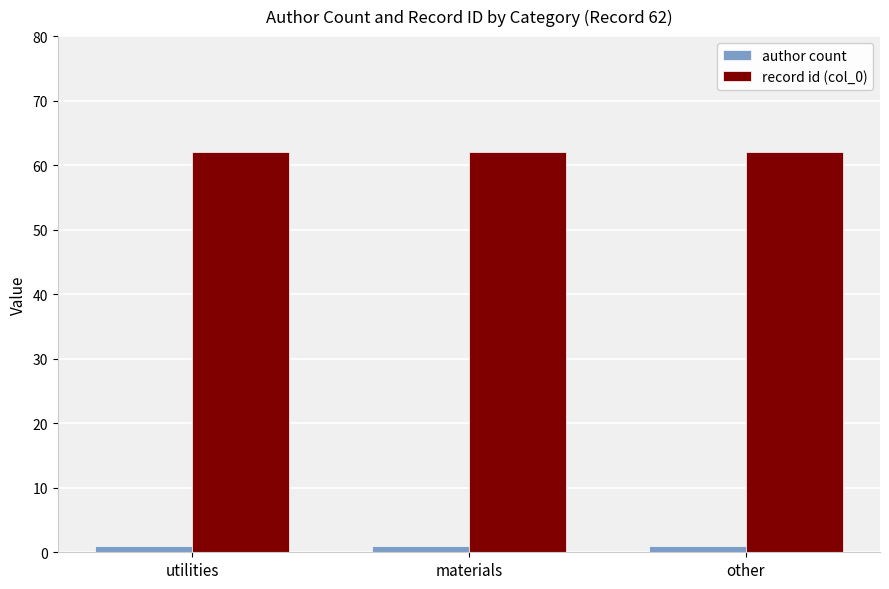

What is the sum of all author count values?

3